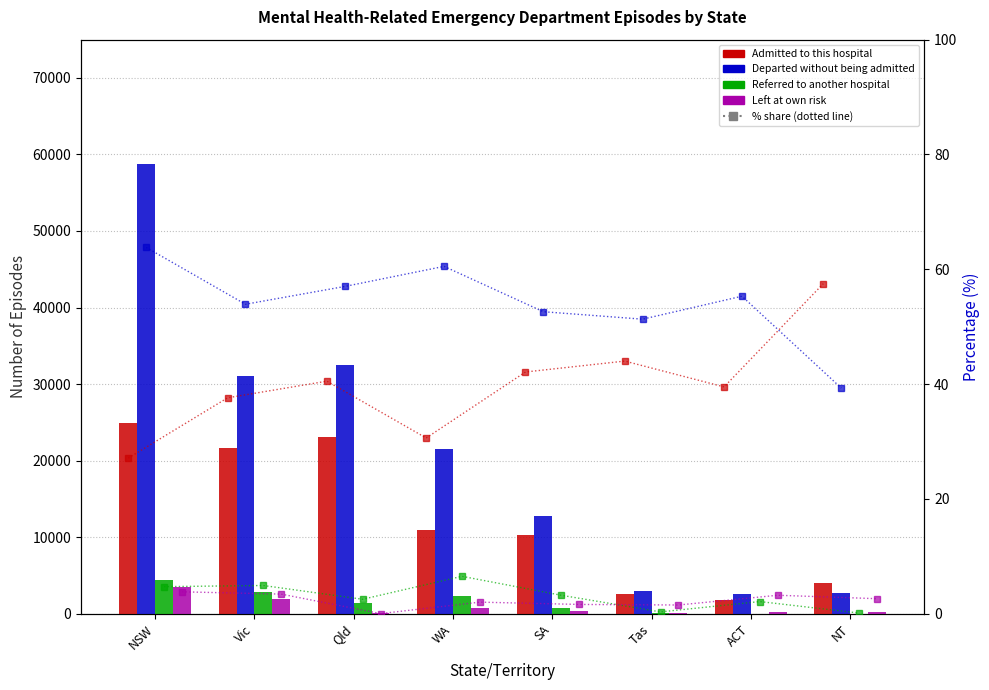

What is the label of the 2nd bar from the left?

Vic